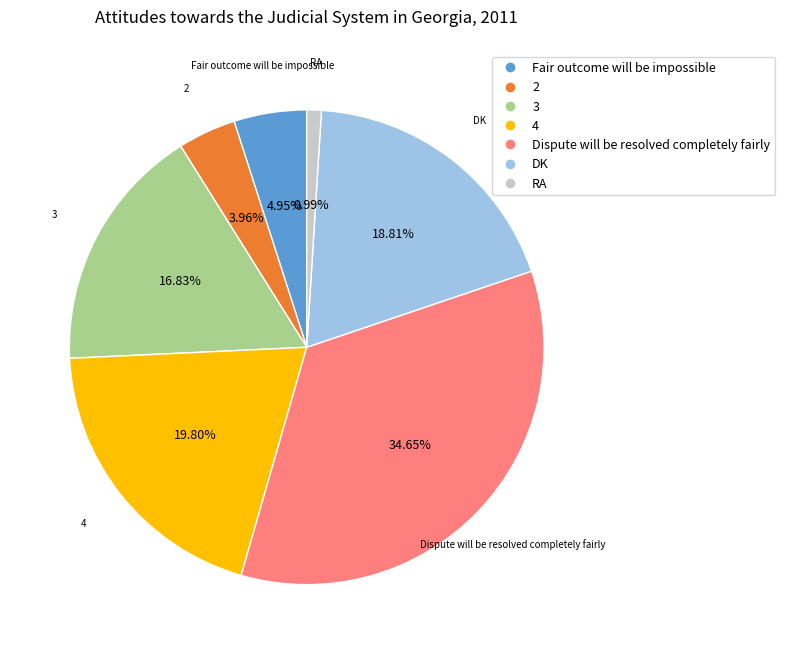

Which slice is the largest?

Dispute will be resolved completely fairly